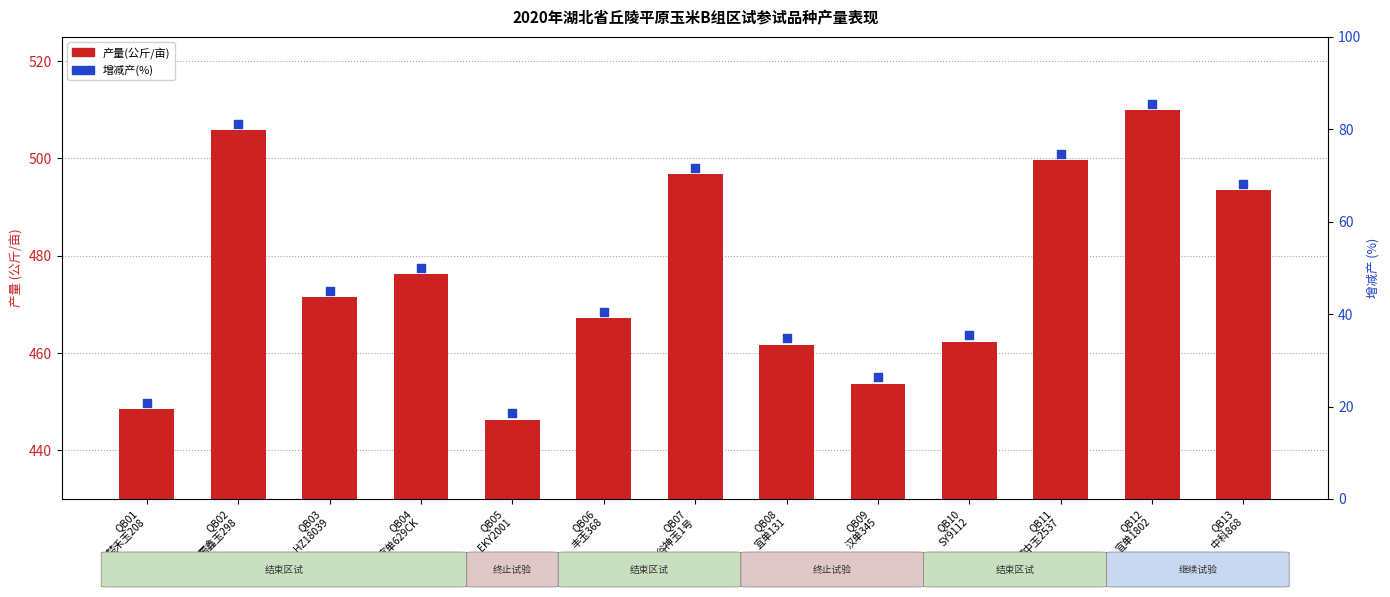

What is the total value across all series at QB08
宜单131?

496.5